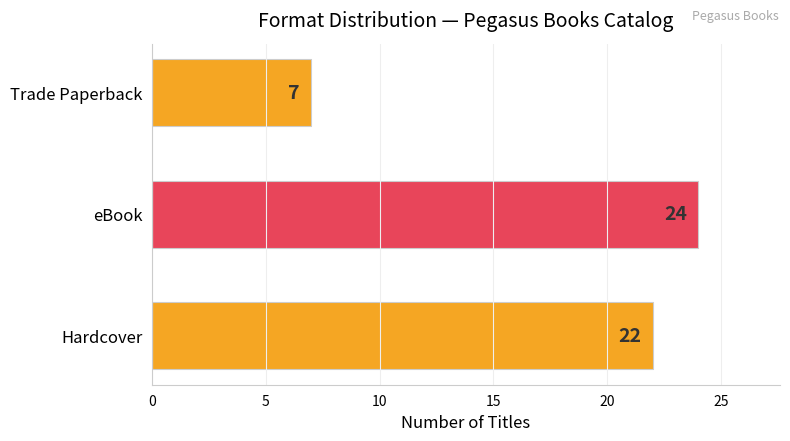

What is the smallest value displayed?

7